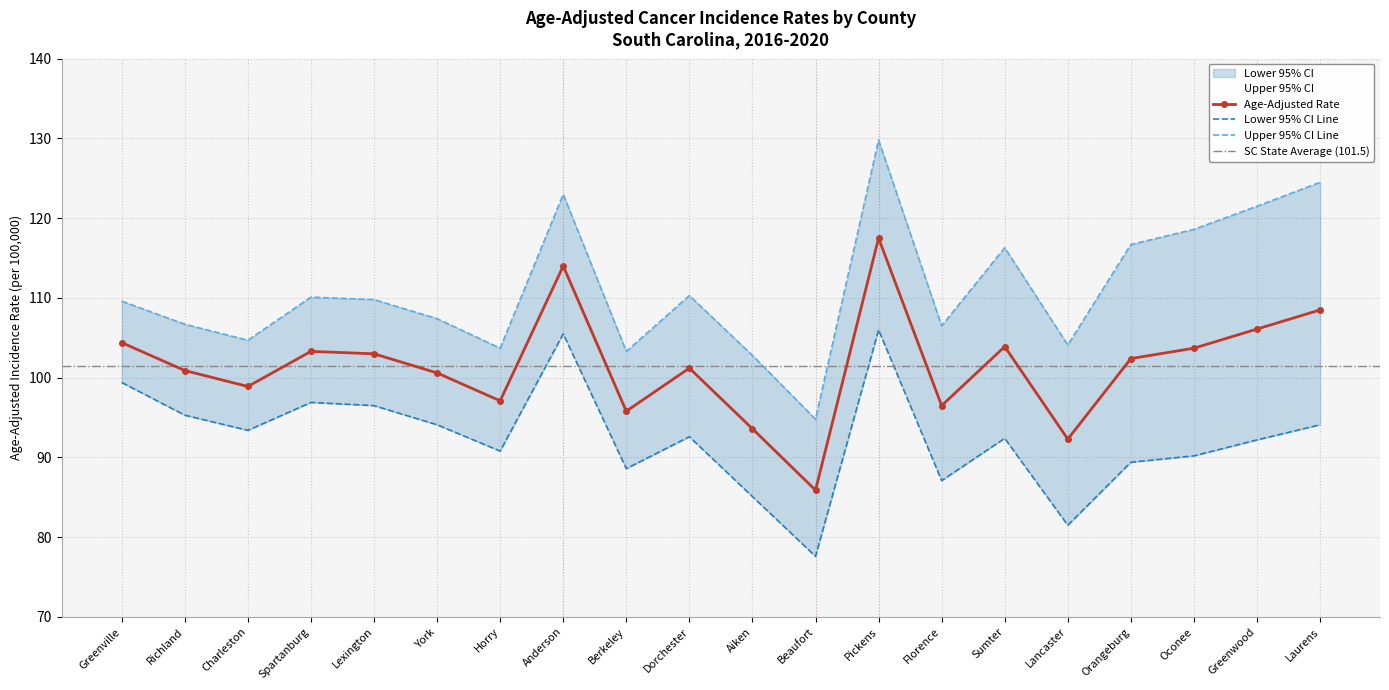

At how many categories does at least one series exceed 125?

1